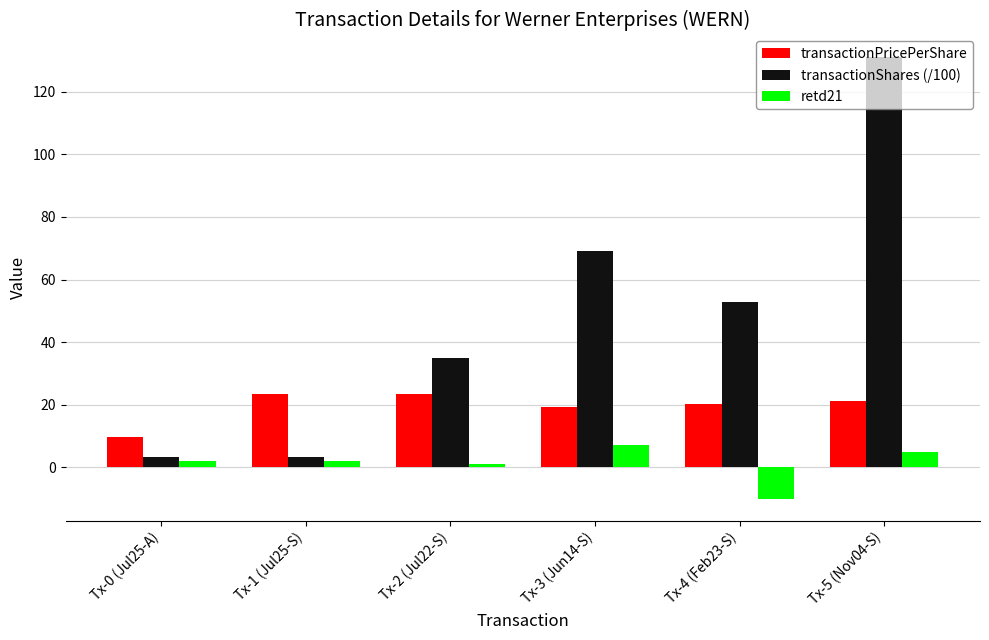

What position from the right is Tx-4 (Feb23-S)?

2